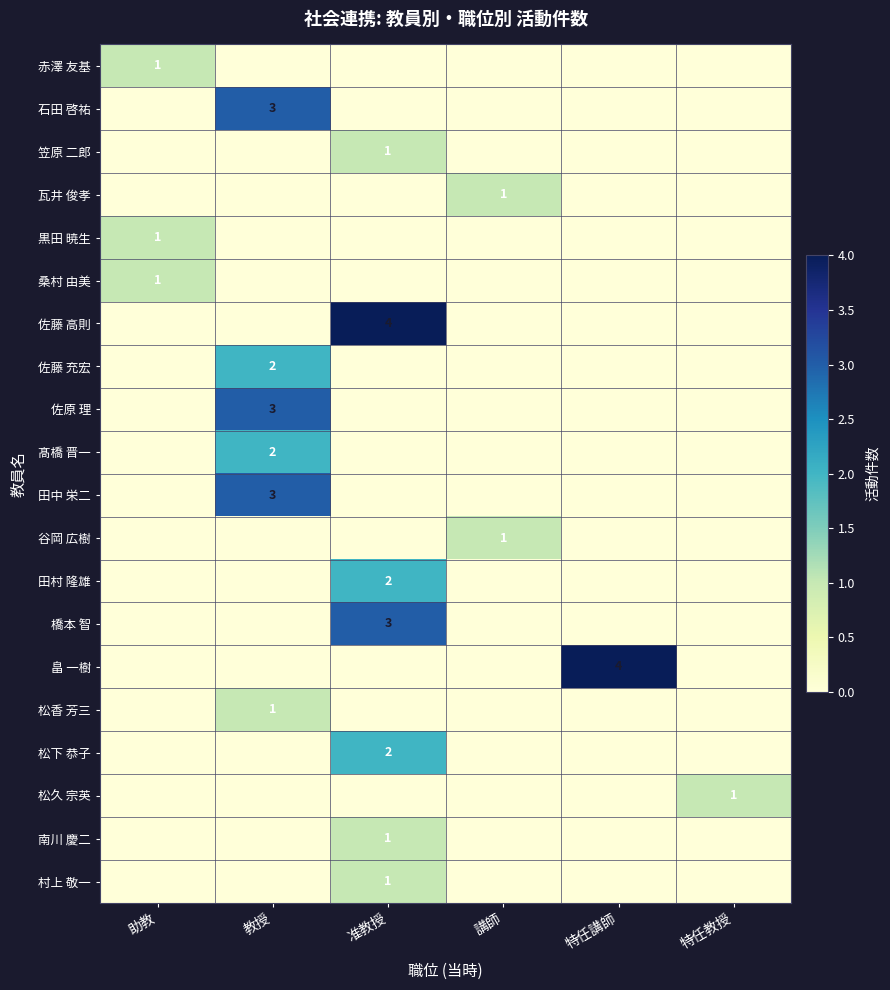

The 黒田 暁生 series shows 2 at 助教. True or false?

False